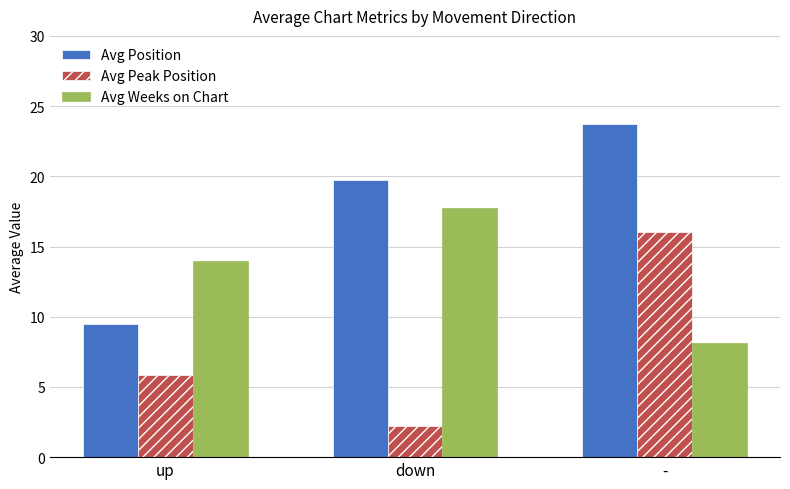

The Avg Peak Position series shows 7.7 at up. True or false?

False